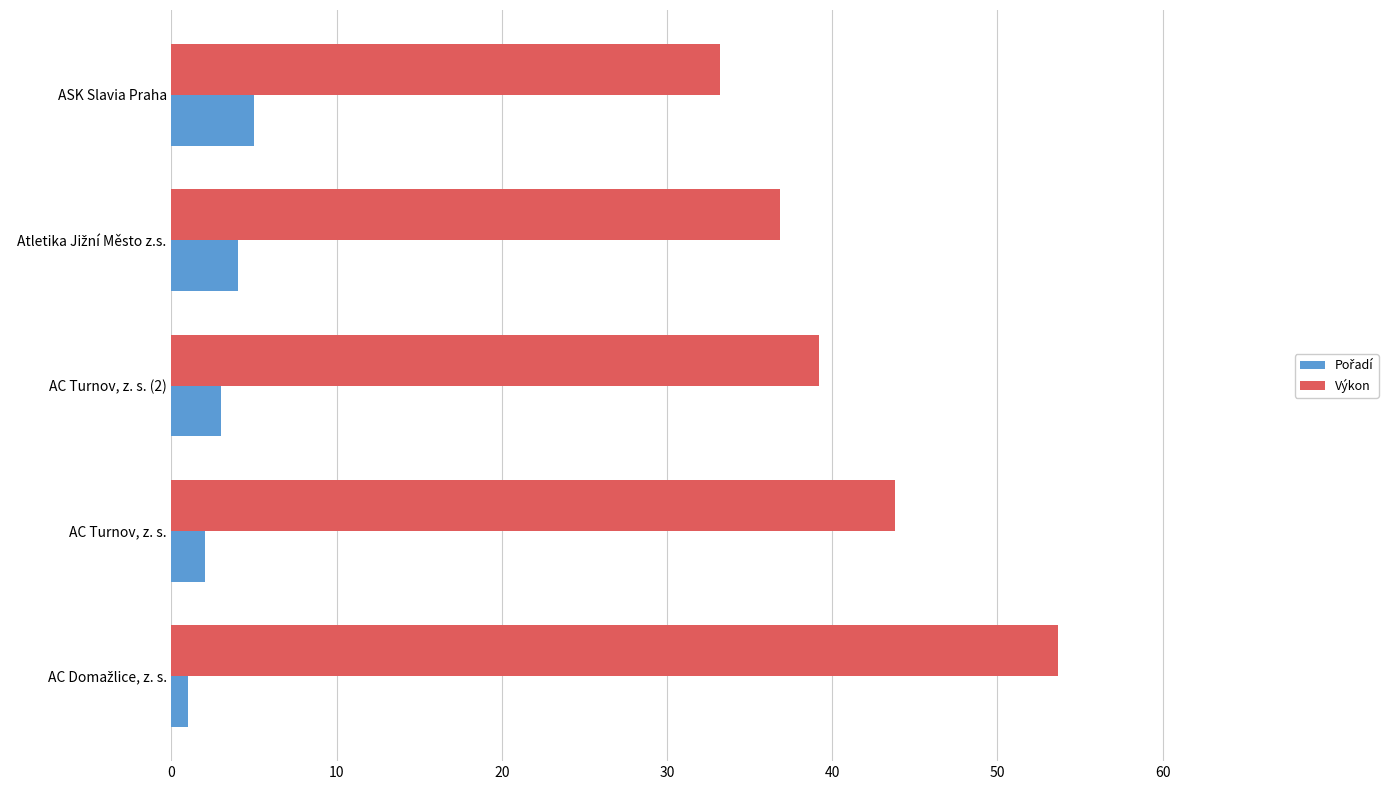

The Výkon series shows 43.8 at AC Turnov, z. s.. True or false?

True